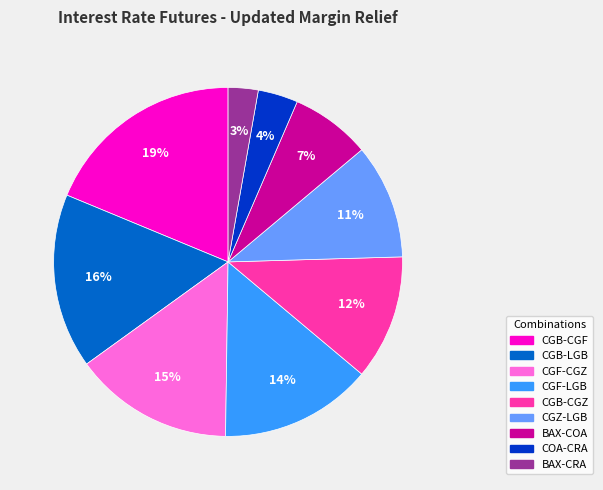

Combined, do CGB-LGB and BAX-COA account for over 50%?

No